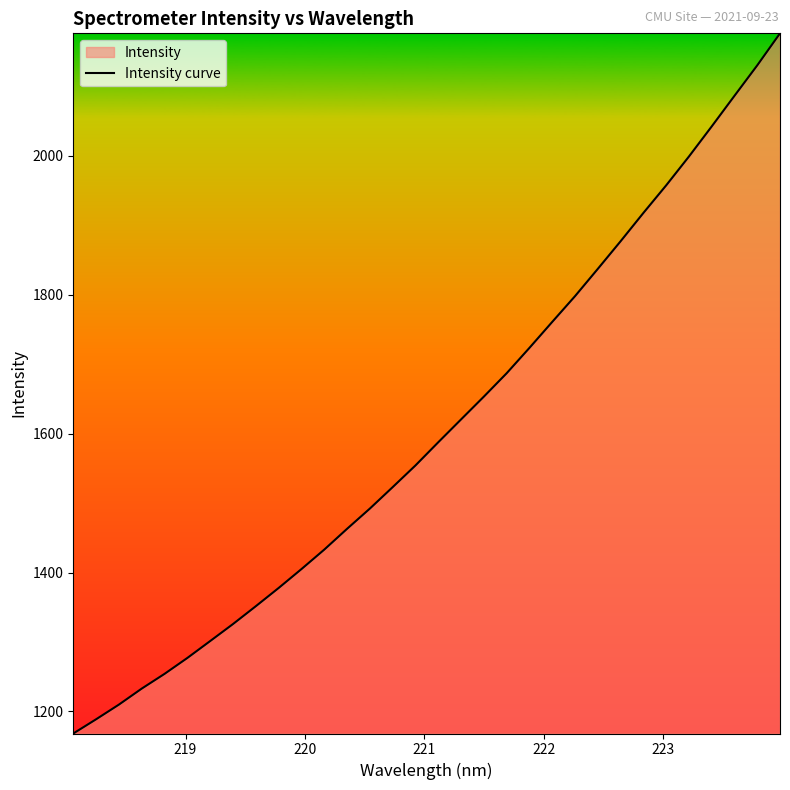

What is the smallest value displayed?

1168.2